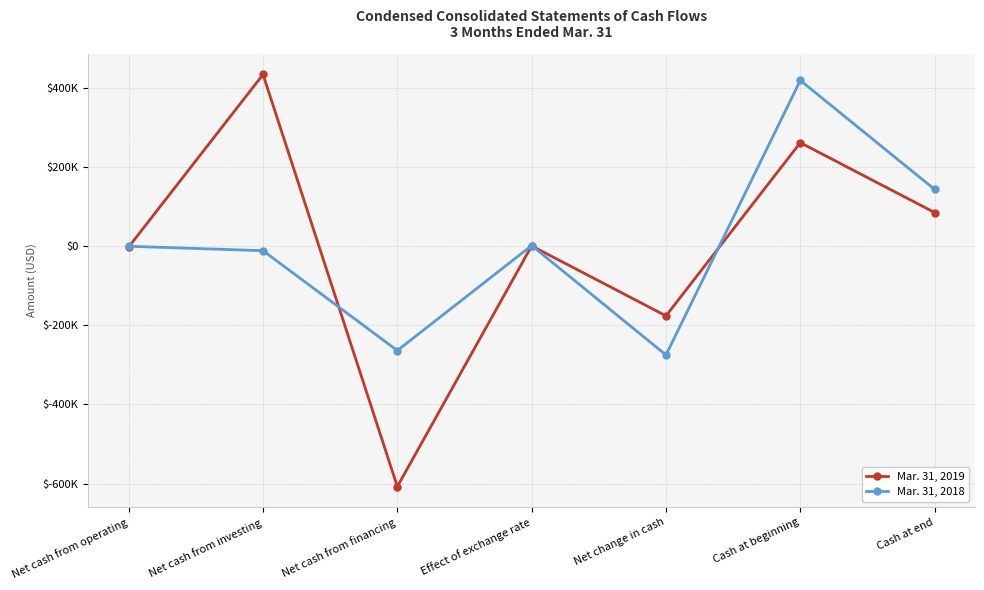

True or false: Mar. 31, 2018 and Mar. 31, 2019 cross at least once.

True